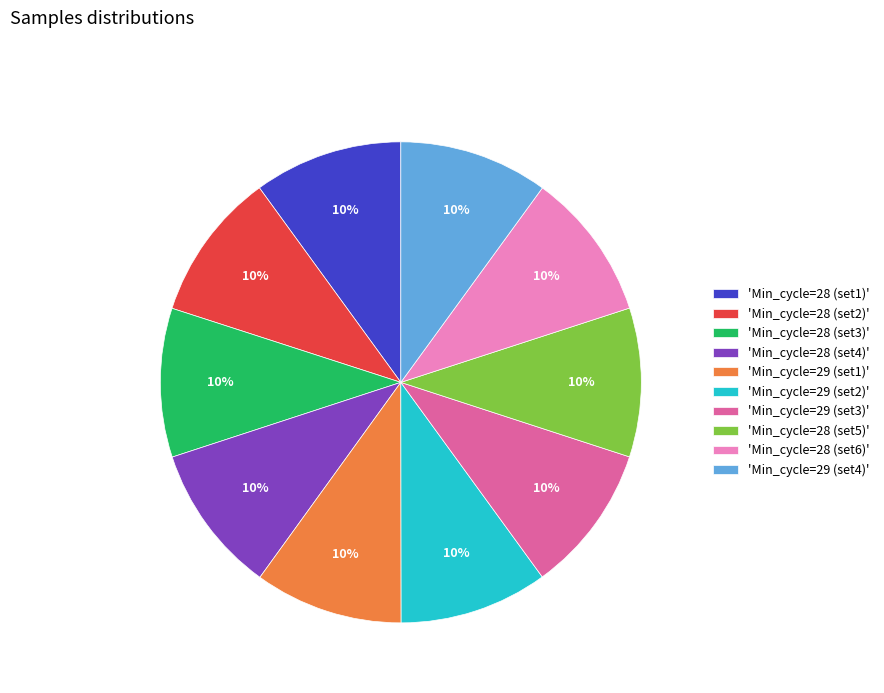

Combined, do 'Min_cycle=29 (set1)' and 'Min_cycle=28 (set5)' account for over 50%?

No